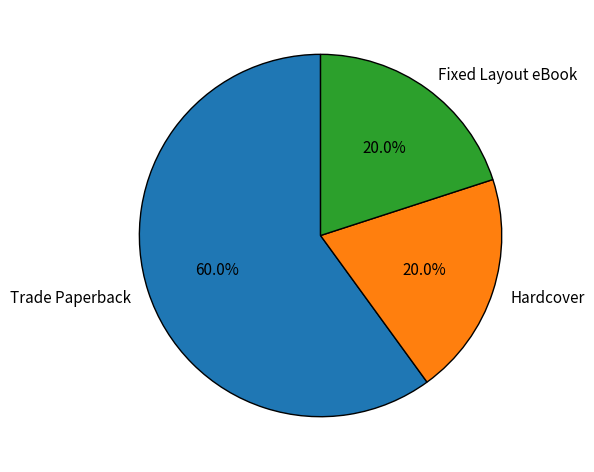

What is the ratio of the value at Hardcover to the value at Fixed Layout eBook?

1.0